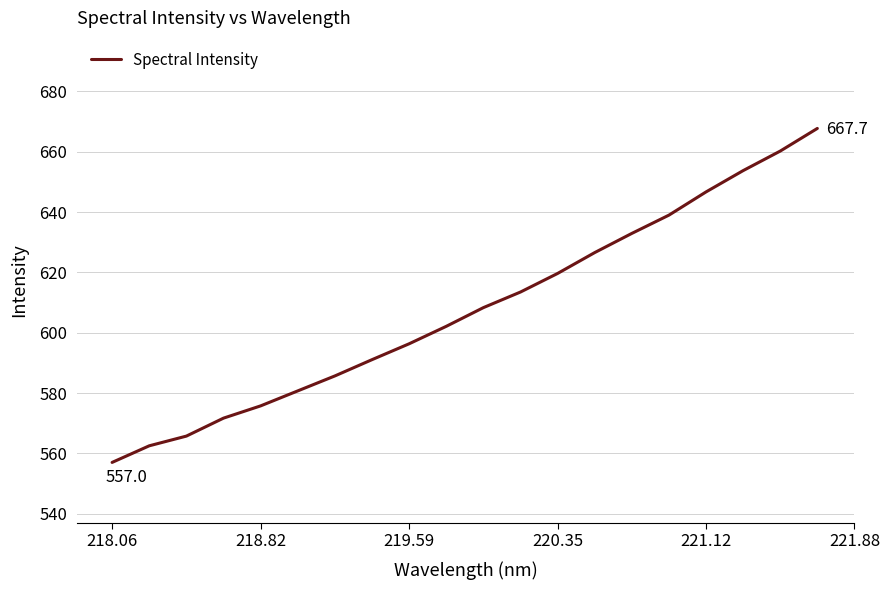

What is the minimum value shown in the chart?

557.0